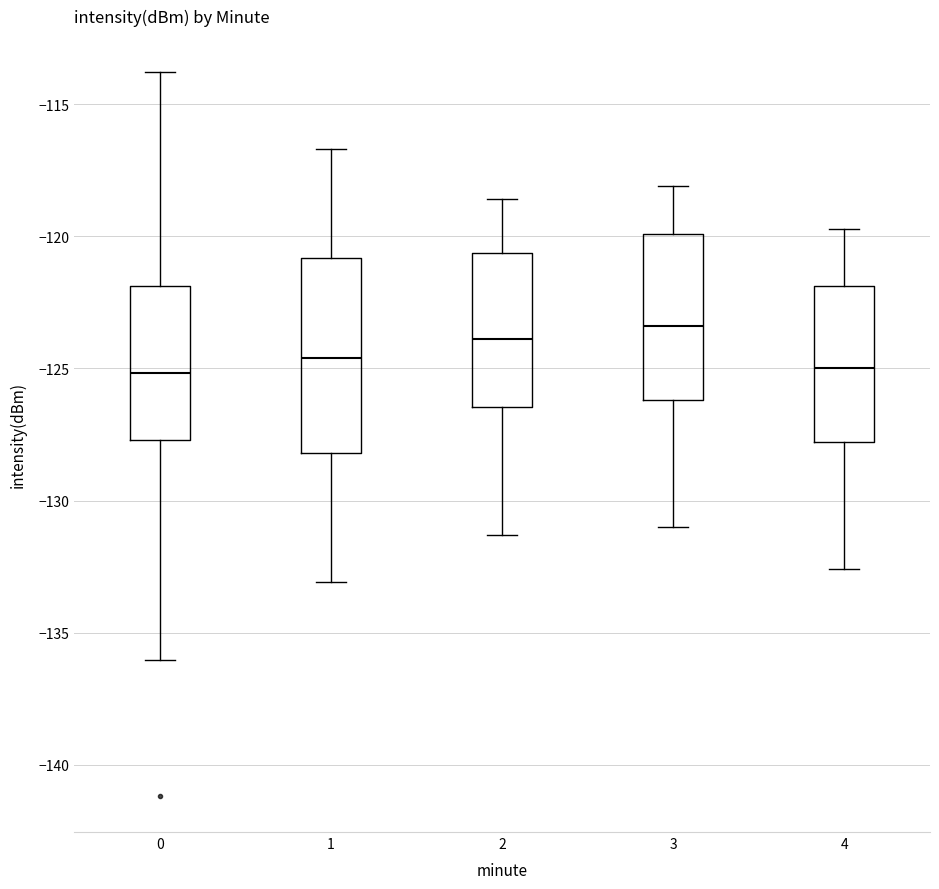

Comparing the boxes themselves (not the whiskers), which one is the tallest?

1